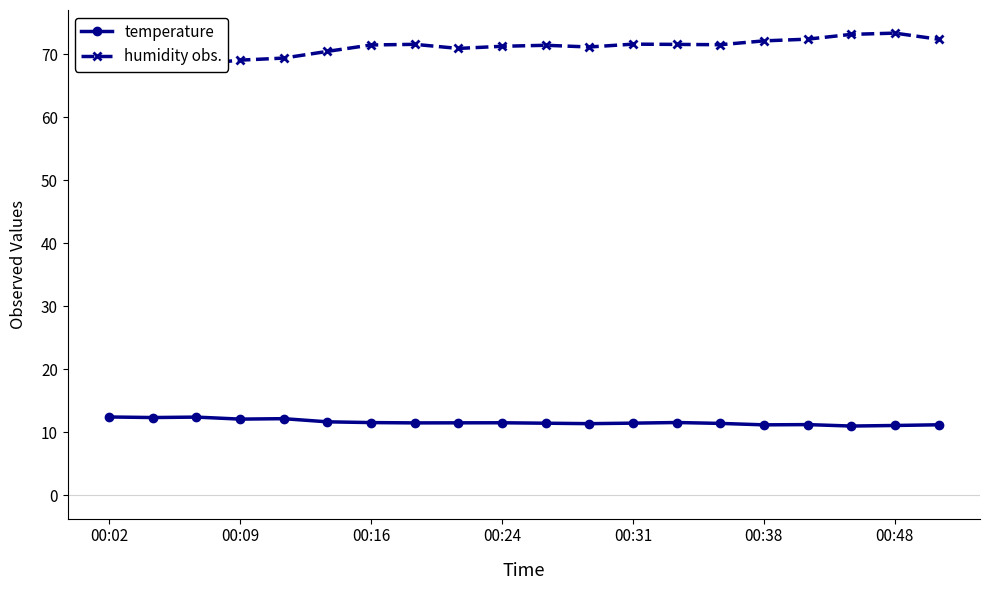

Which series has the widest spread of values?

humidity obs.